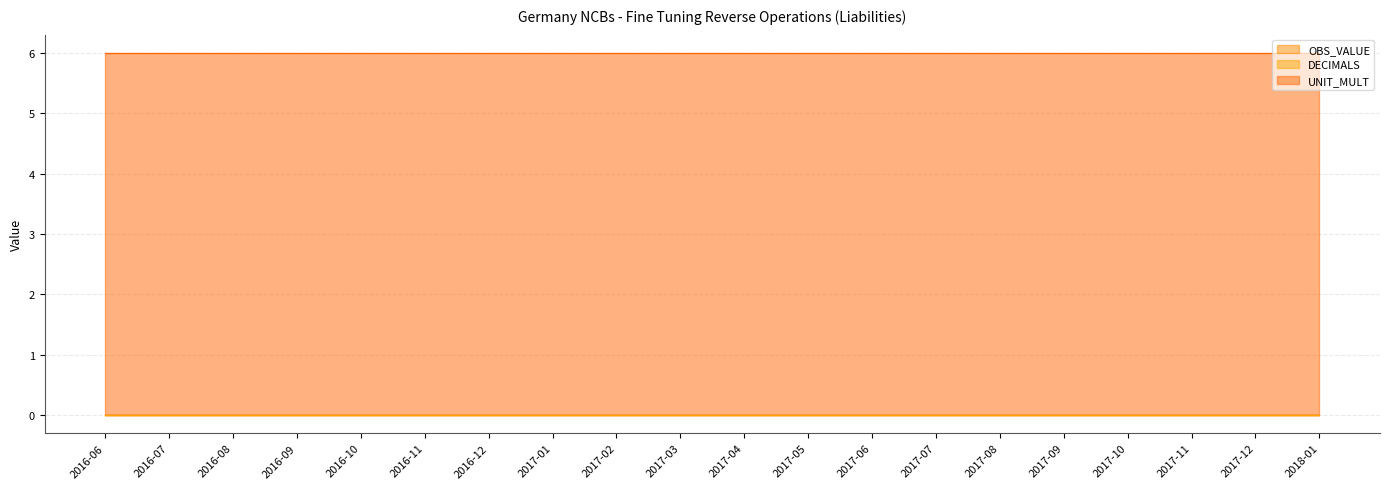

List the series in order of their peak value, lowest first.

OBS_VALUE, DECIMALS, UNIT_MULT